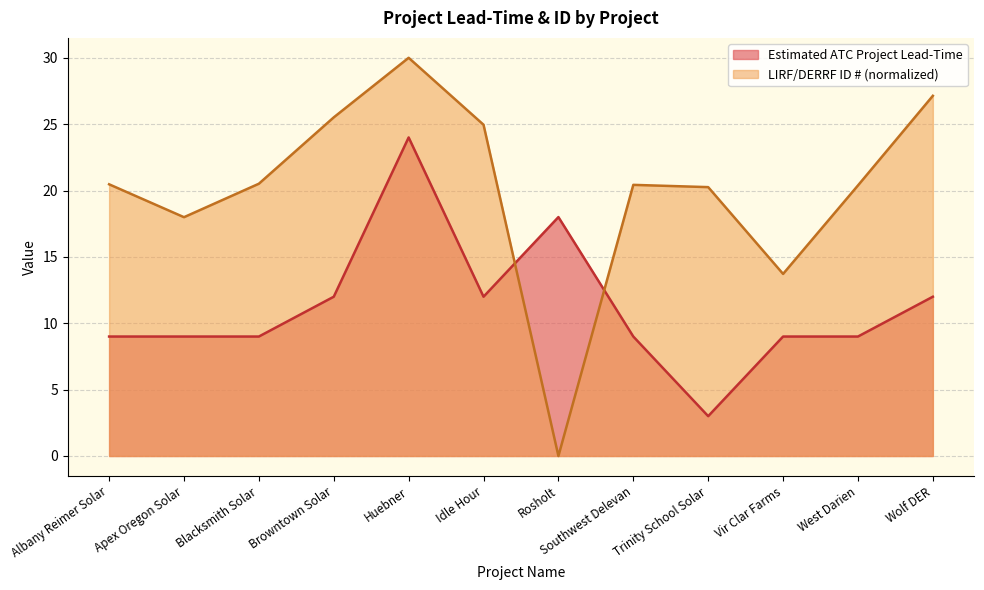

Between which two adjacent categories do LIRF/DERRF ID # and Estimated ATC Project Lead-Time first intersect?

Idle Hour and Rosholt